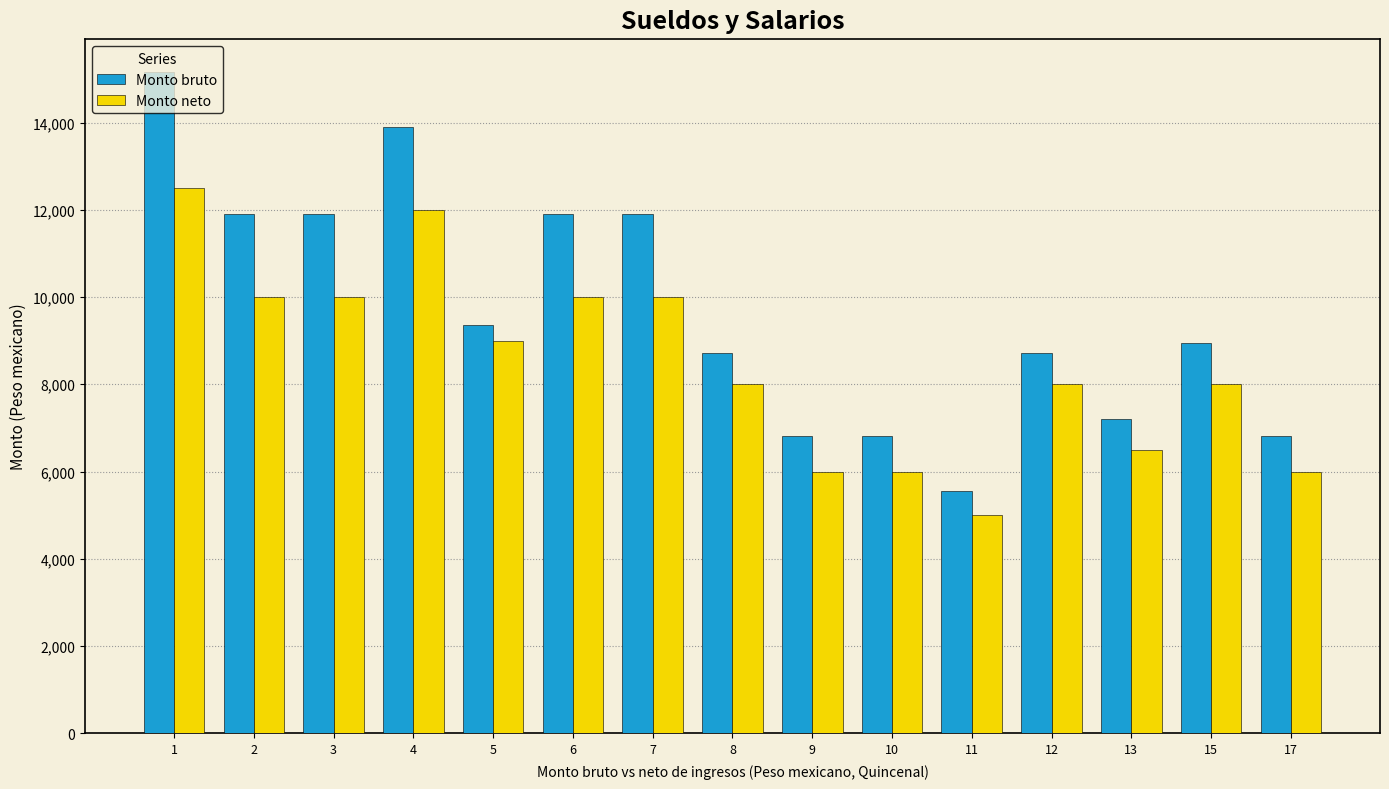

How many categories are shown in the chart?

15